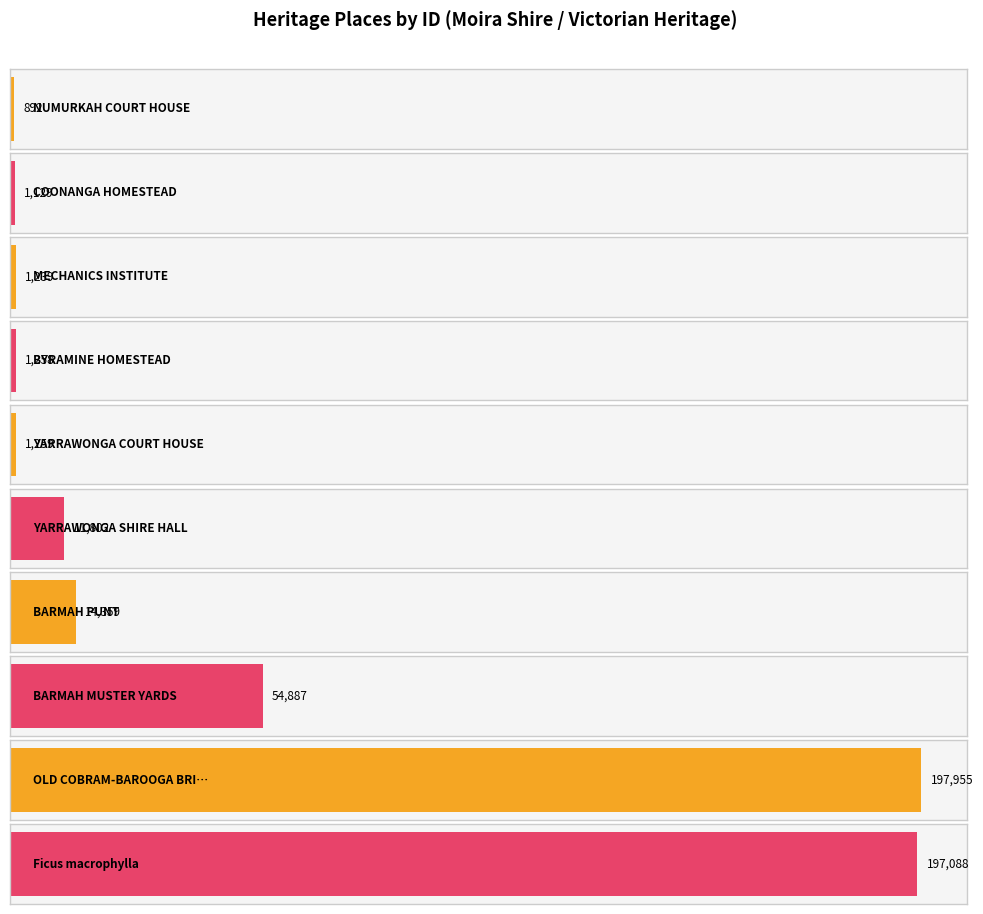

What is the change in value from BYRAMINE HOMESTEAD to OLD COBRAM-BAROOGA BRIDGE?

+196697